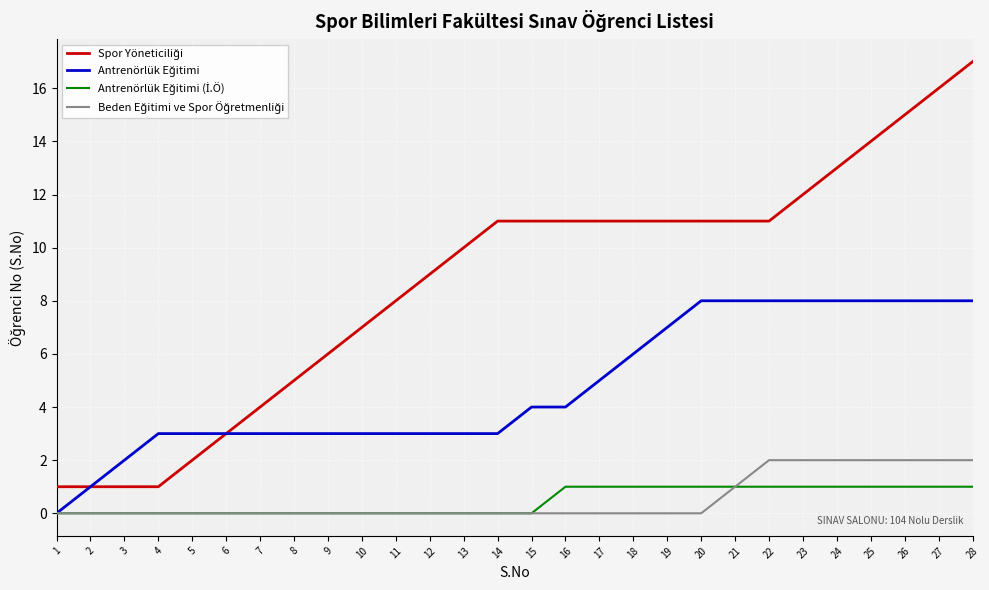

What is the difference between the highest and lowest values at 23?

11